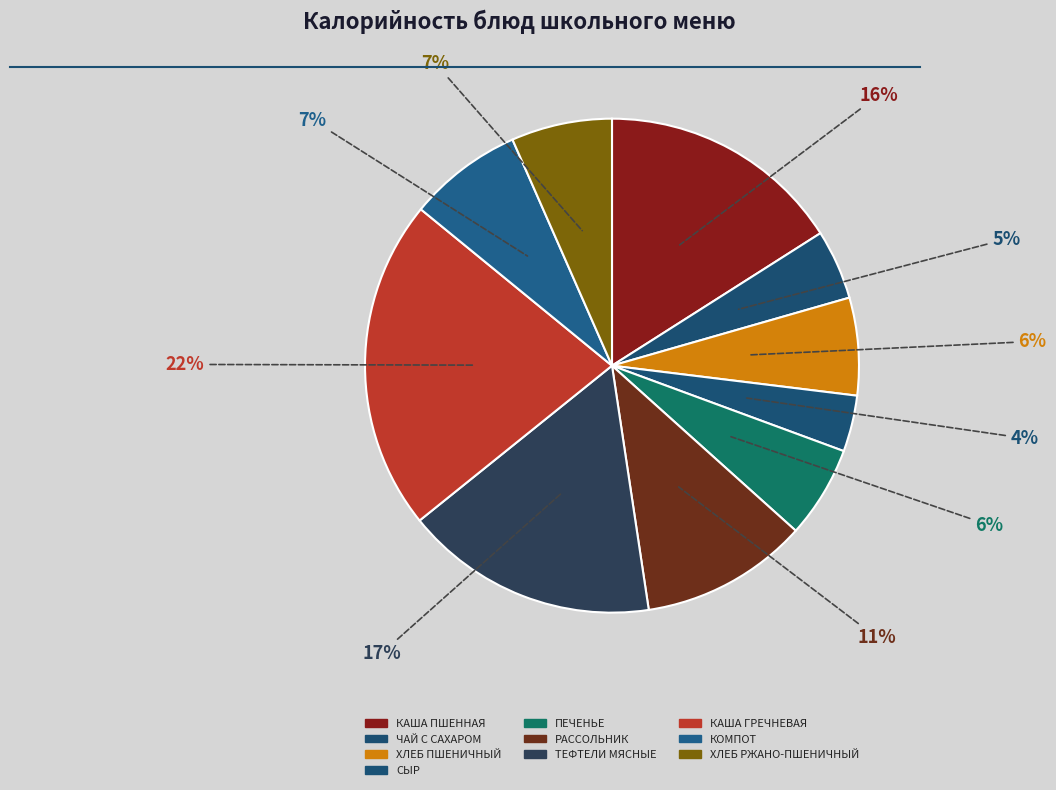

Which slice is the largest?

КАША ГРЕЧНЕВАЯ